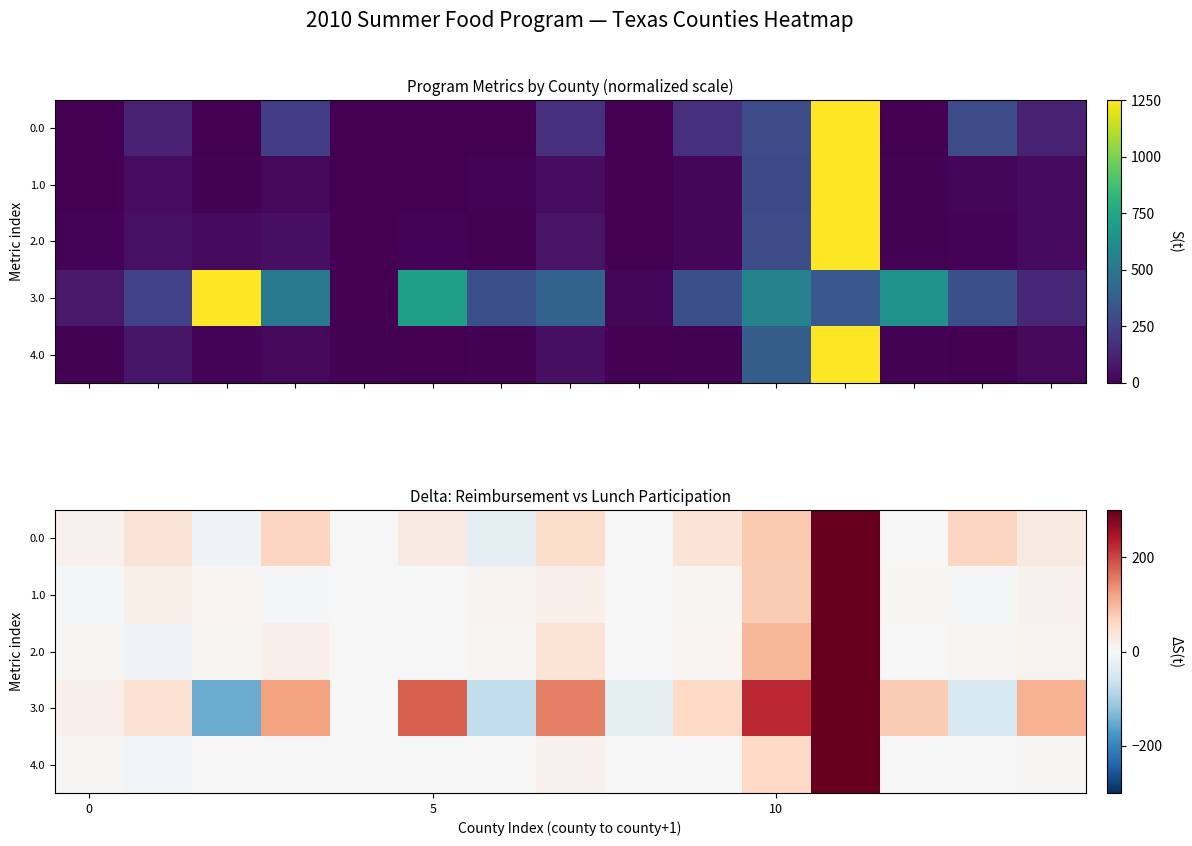

Rank the series by their maximum value, from highest to lowest.

0.0, 1.0, 2.0, 3.0, 4.0